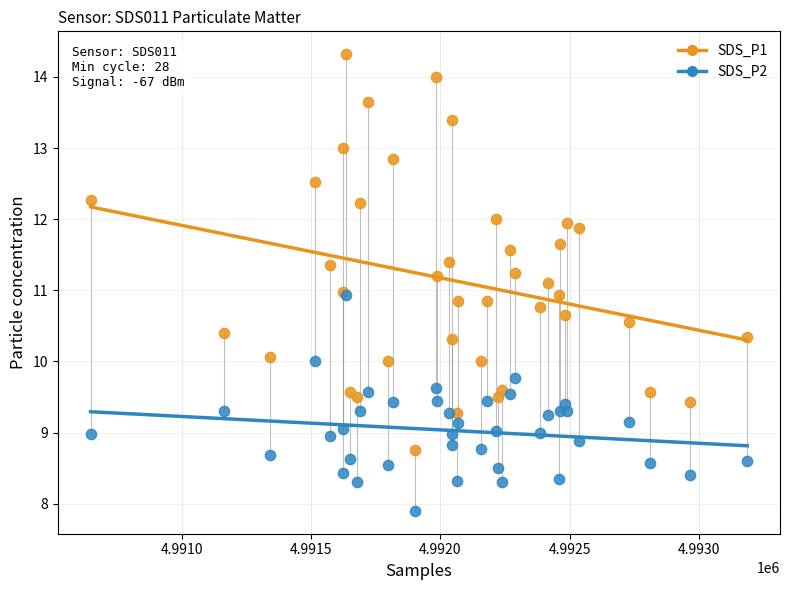

What are all the series names shown in the legend?

SDS_P1, SDS_P2